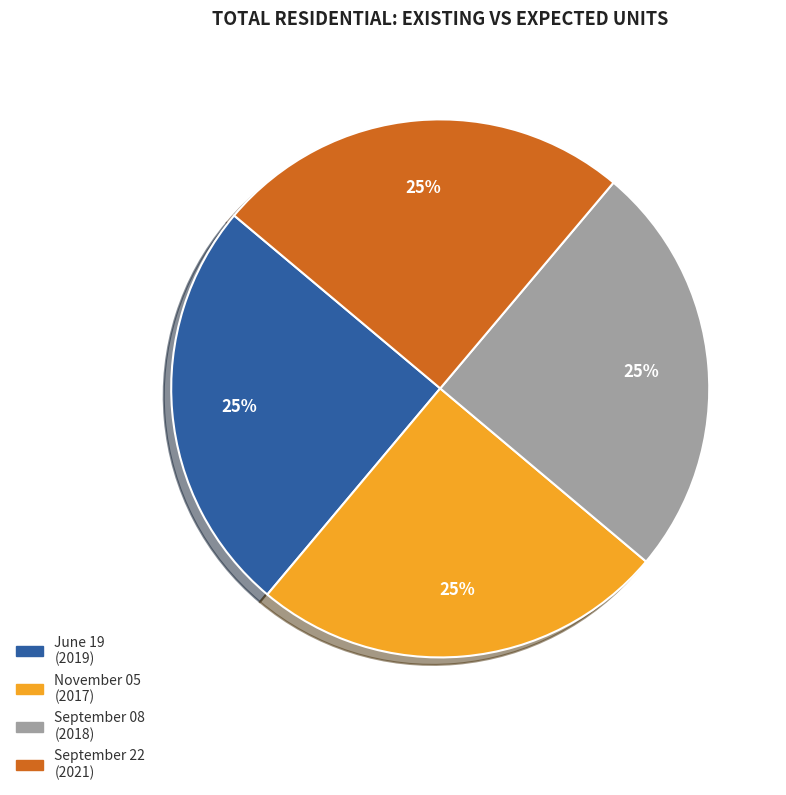

Is it true that September 22 is 10% of the pie?

False